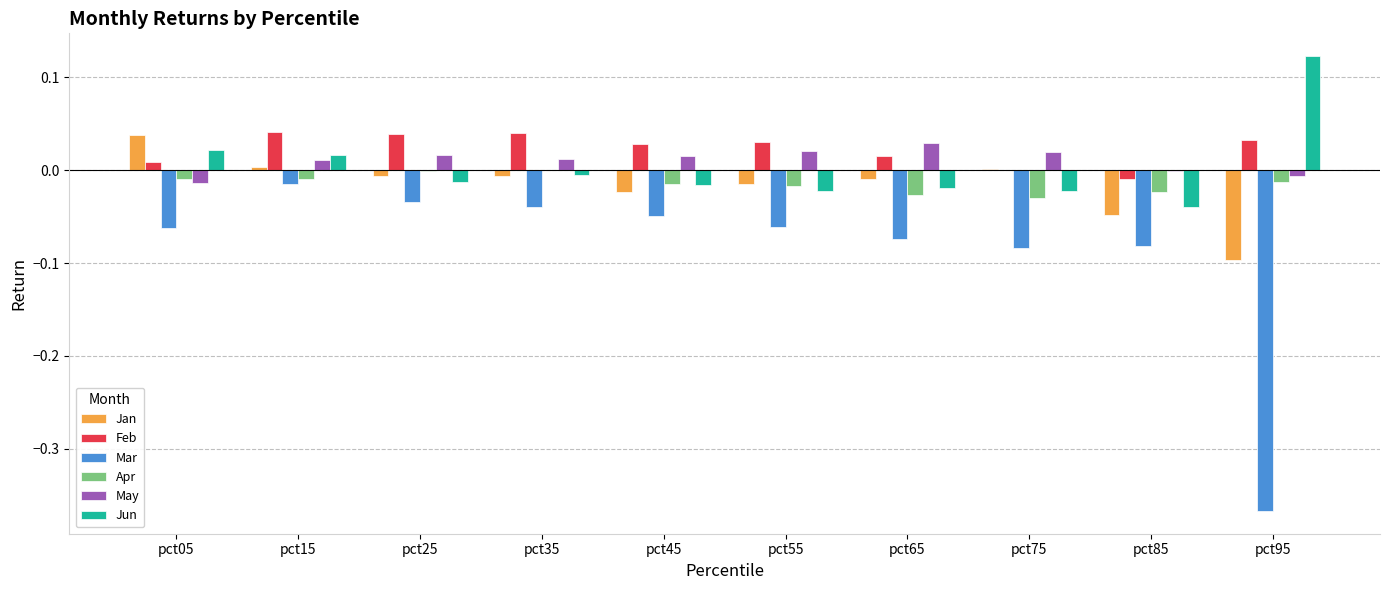

The value of Jan at pct15 is 0.0. True or false?

True